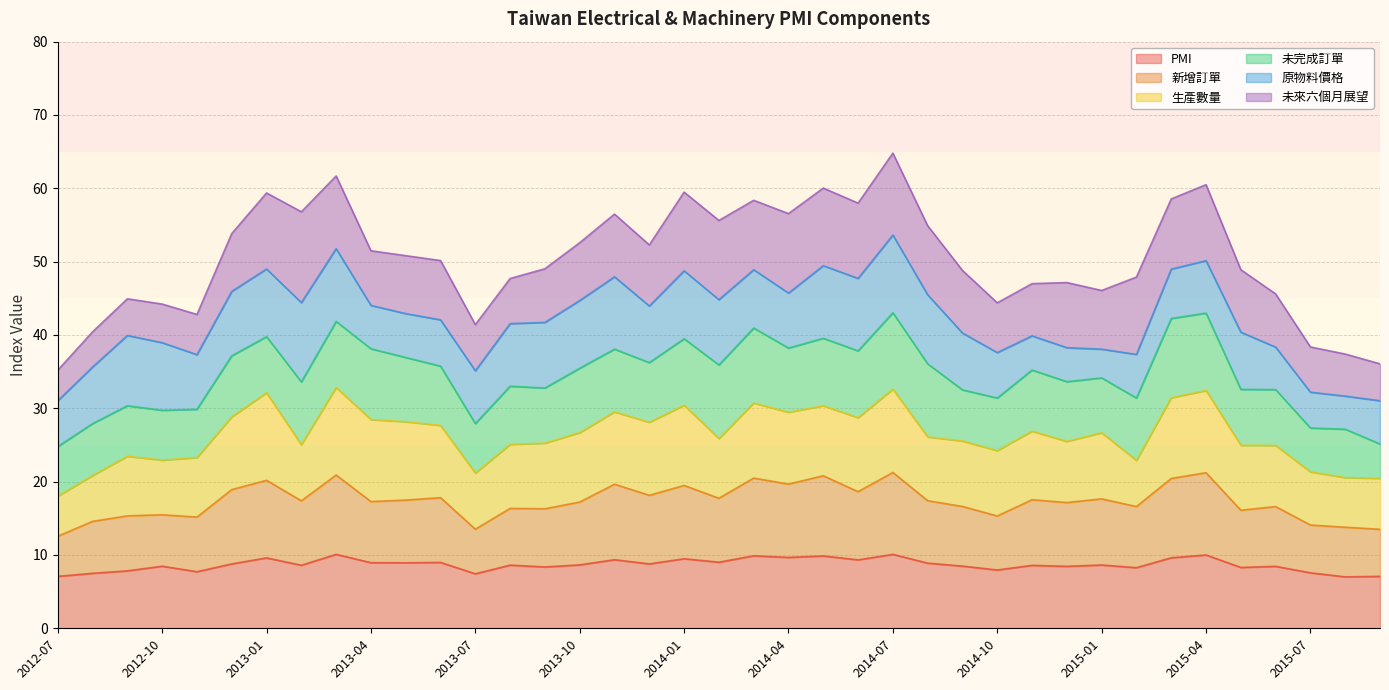

What position from the right is 2014-11?

11